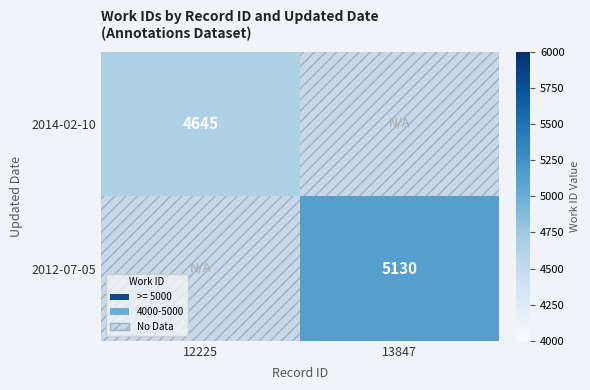

True or false: 2014-02-10 has a value of 8170 at 12225.

False